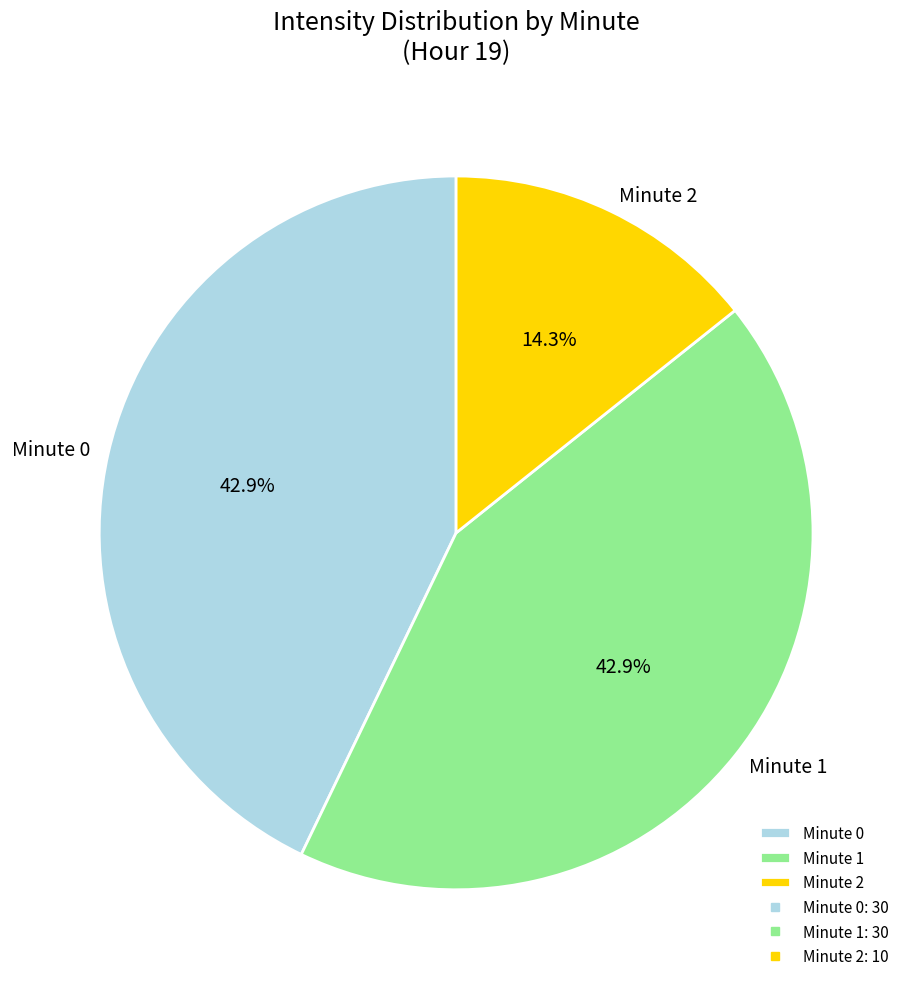

To the nearest percent, what is the combined percentage of Minute 0 and Minute 2?

57%